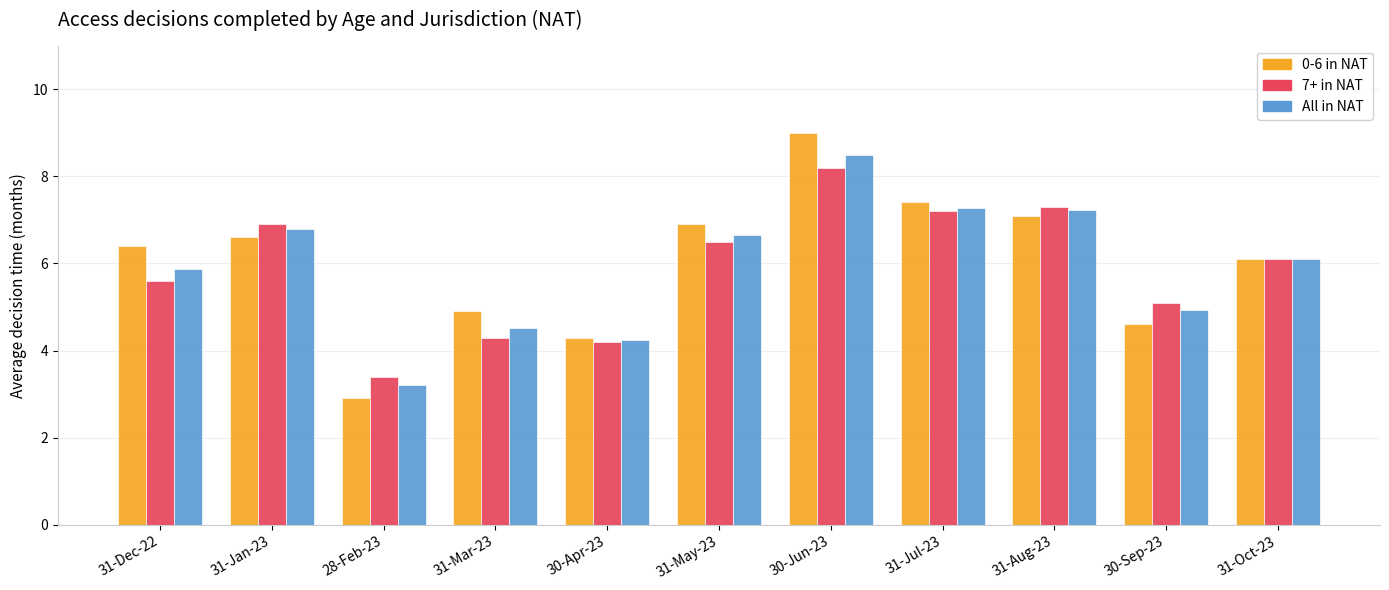

What is the sum of all All in NAT values?

65.3